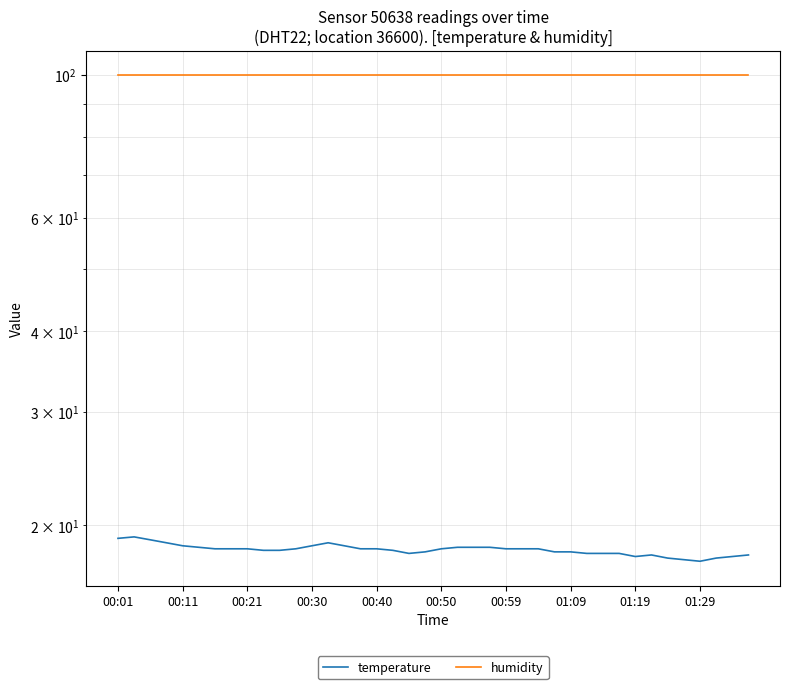

How many categories are shown in the chart?

40